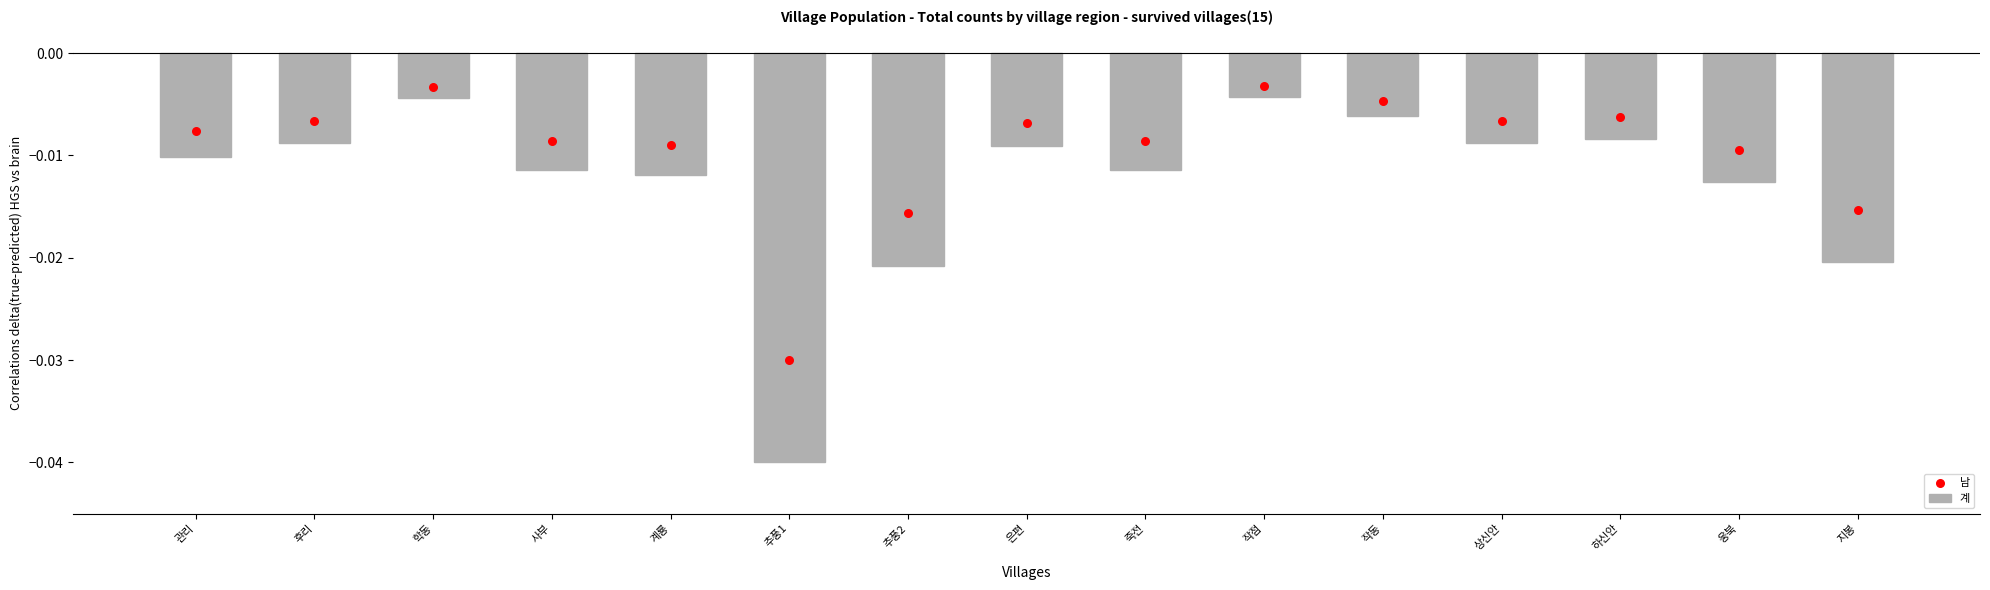

Which series has the largest total across all categories?

남